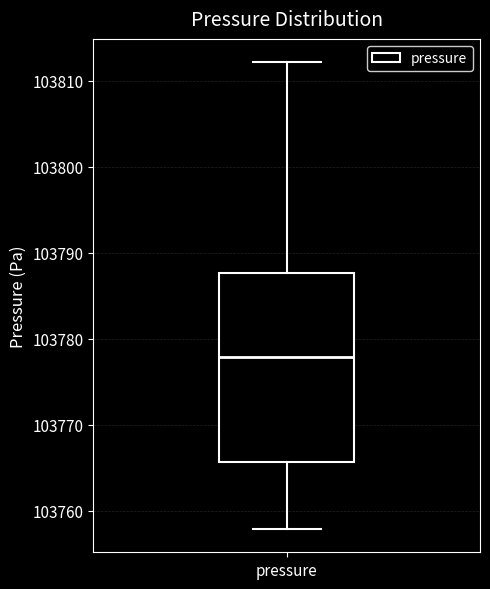

Read this box plot against the y-axis: the position of the median line, the range covered by the box, and the ends of both whiskers. The values are not printed on the chart, so give them approximately, as read against the axis.

median 103778, box 103766 to 103788, whiskers 103758 to 103812